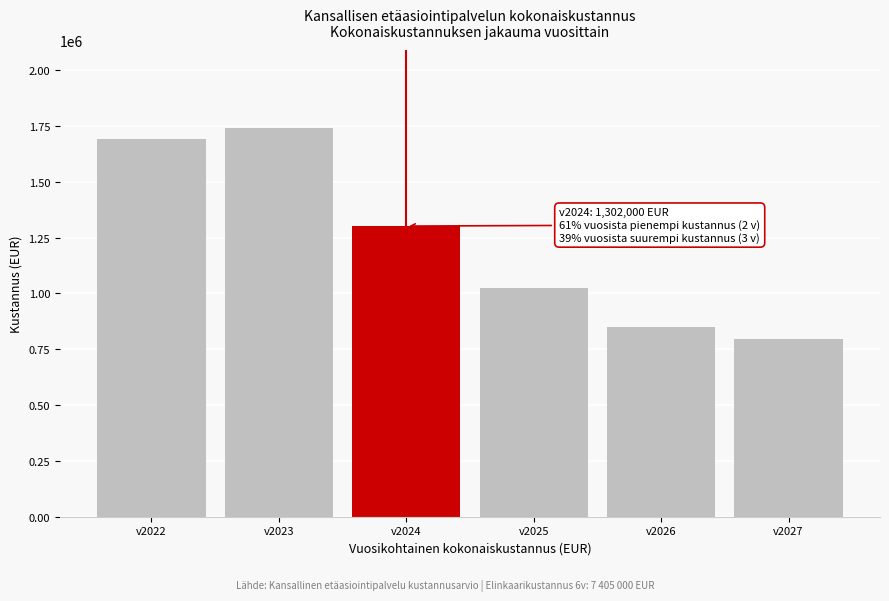

Reading left to right, transcribe all the data shown in this chart.

v2022=1691000	v2023=1742000	v2024=1302000	v2025=1026000	v2026=850000	v2027=794000